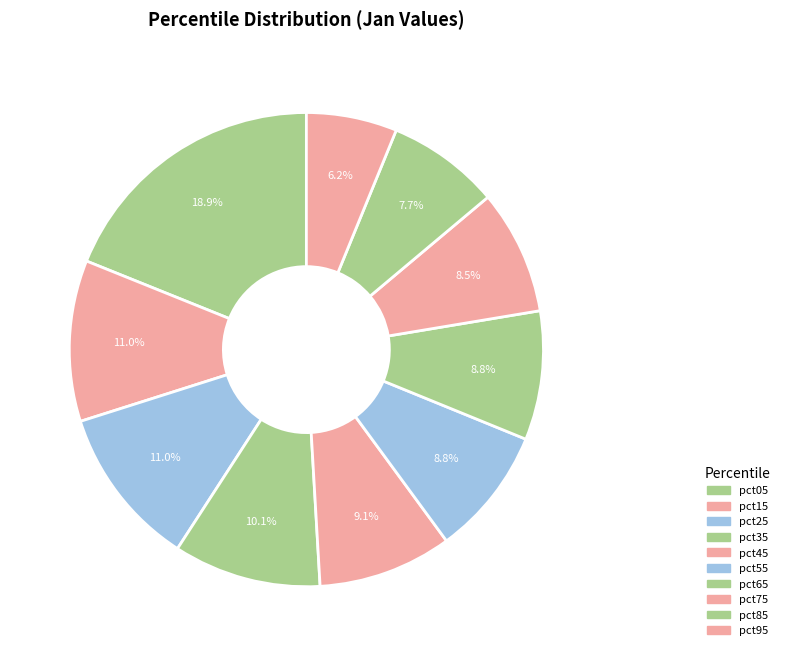

Does pct75 account for over 50% of the chart?

No